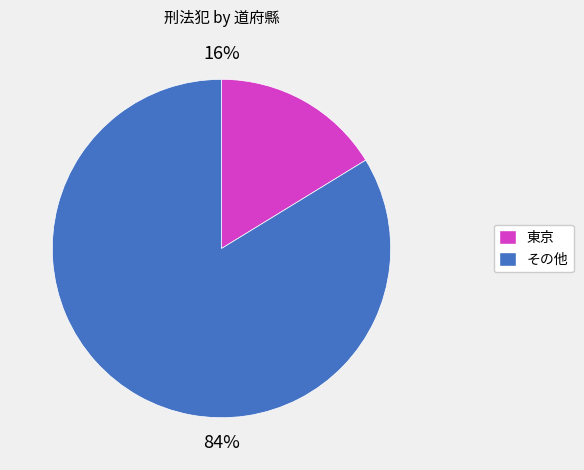

To the nearest percent, what is the combined percentage of 東京 and その他?

100%